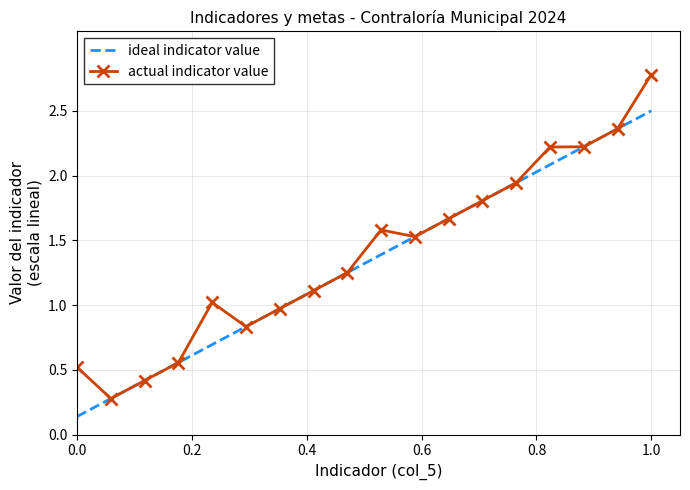

What is the highest value of the ideal indicator value series?

2.5